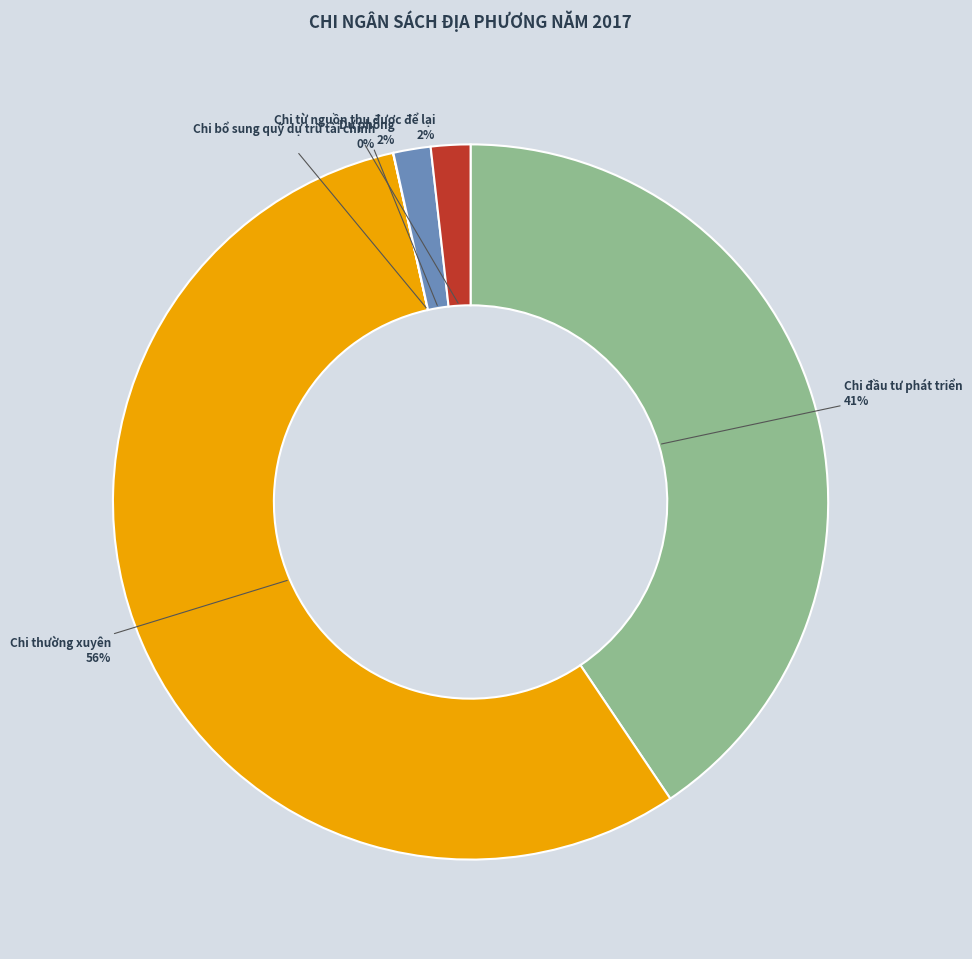

What percentage is the Chi từ nguồn thu được để lại slice, to the nearest percent?

2%